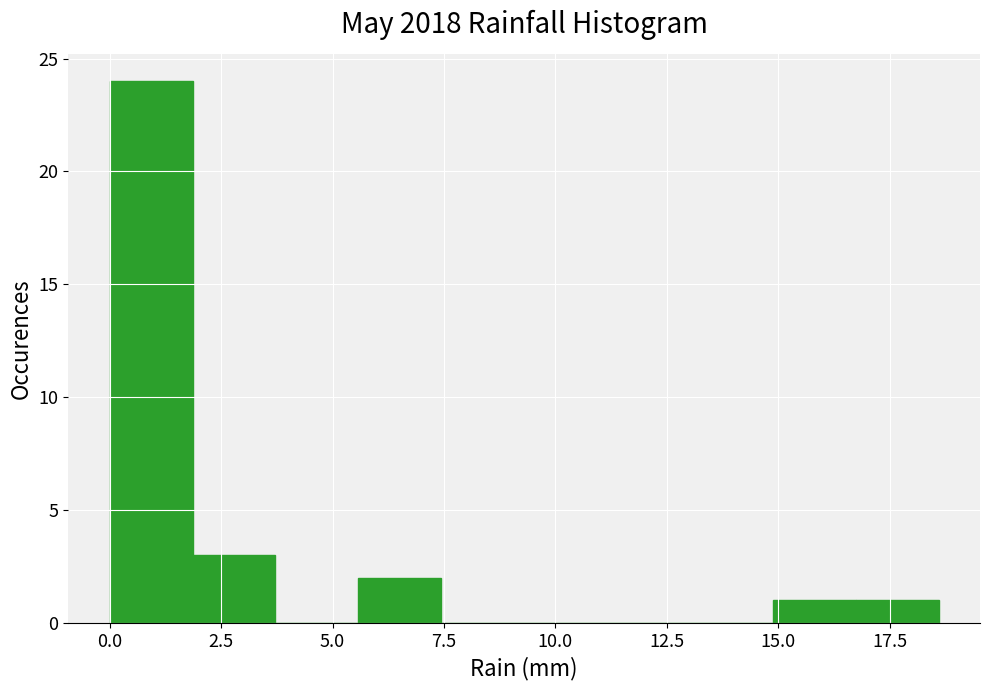

Around what value on the x-axis is the tallest bar? Give the approximate position of its centre, as read against the axis.

1.0